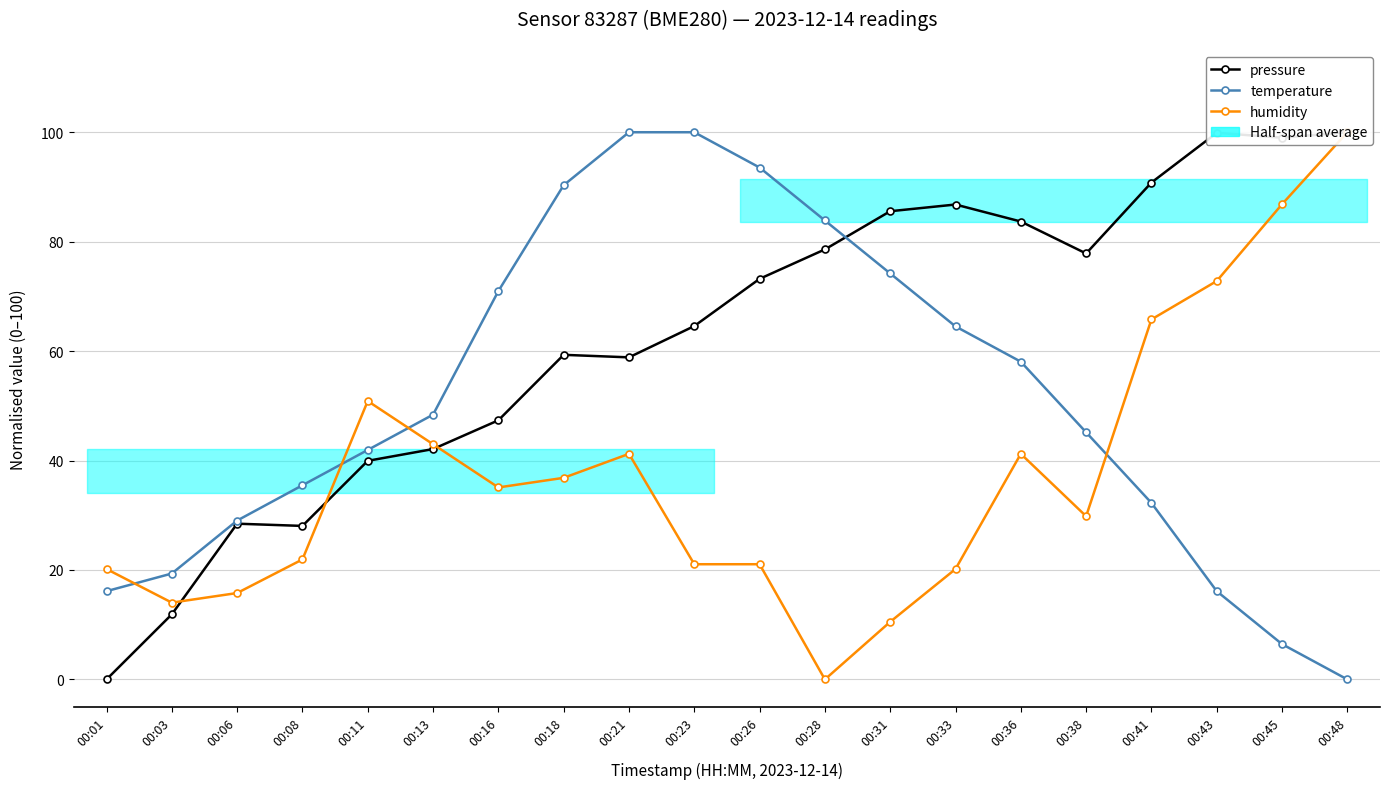

Where does the pressure series first go above 73?

00:26